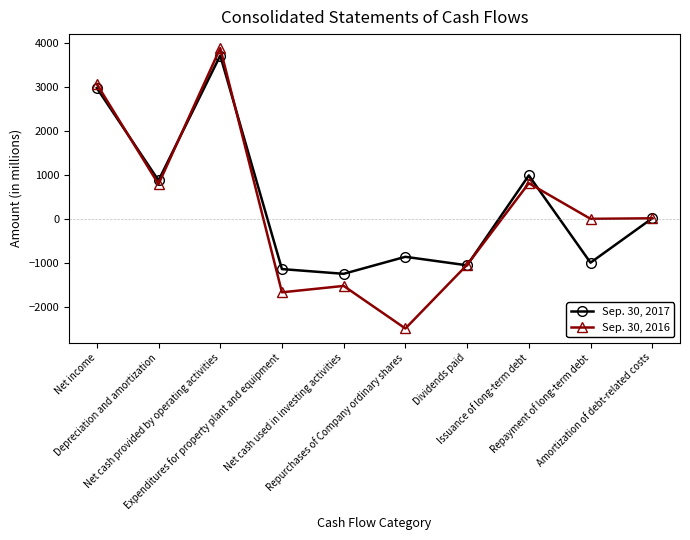

Rank the series by their maximum value, from highest to lowest.

Sep. 30, 2016, Sep. 30, 2017